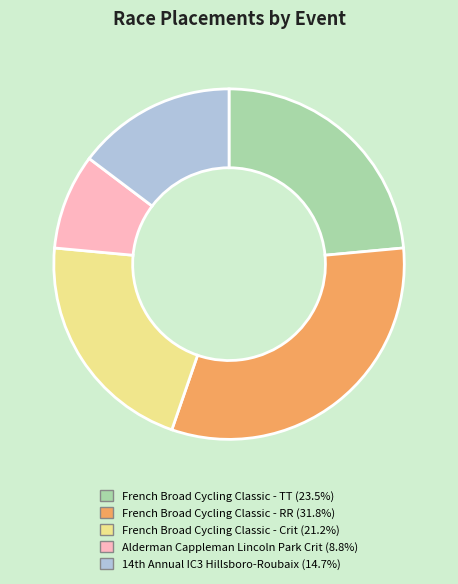

Is there a majority slice in this chart?

No